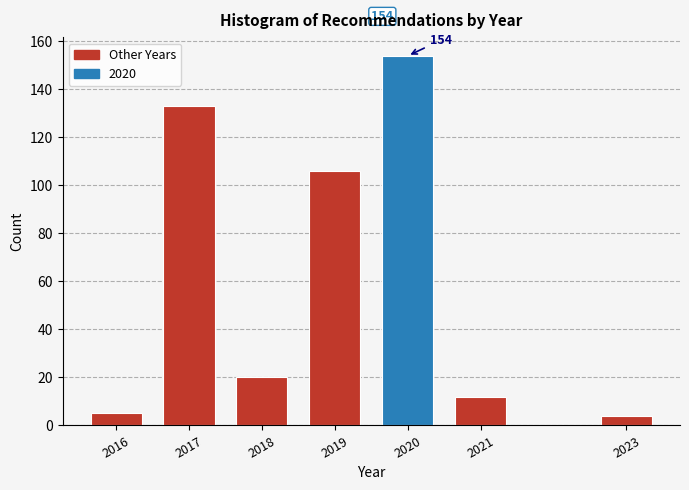

Reading left to right, extract all data points from this chart.

5	133	20	106	154	12	4